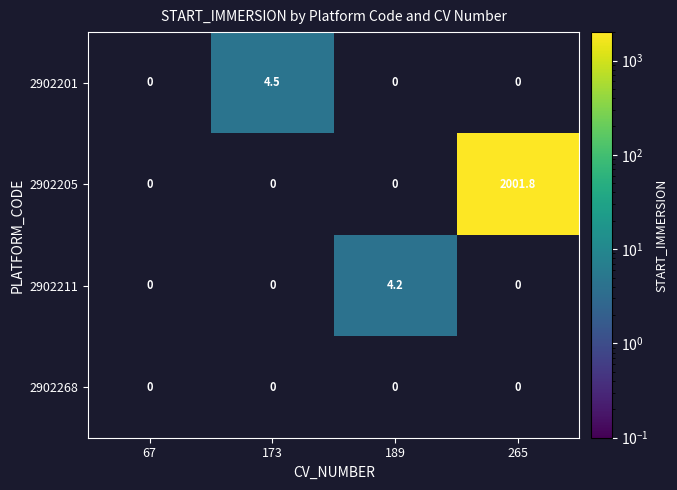

Is it true that 2902211 equals 4.2 at 189?

True